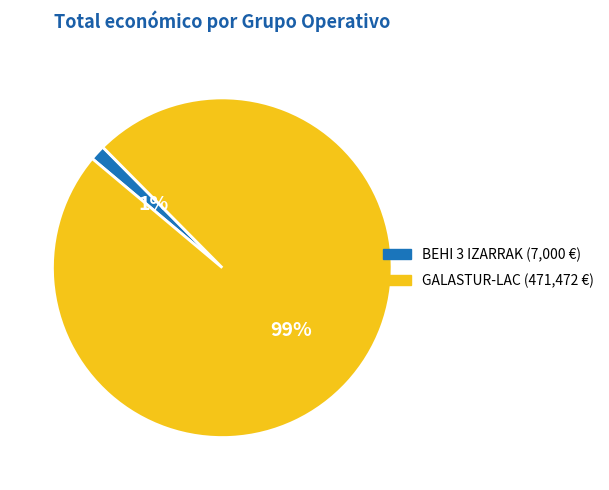

Is the sum of BEHI 3 IZARRAK (7,000 €) and GALASTUR-LAC (471,472 €) greater than half?

Yes